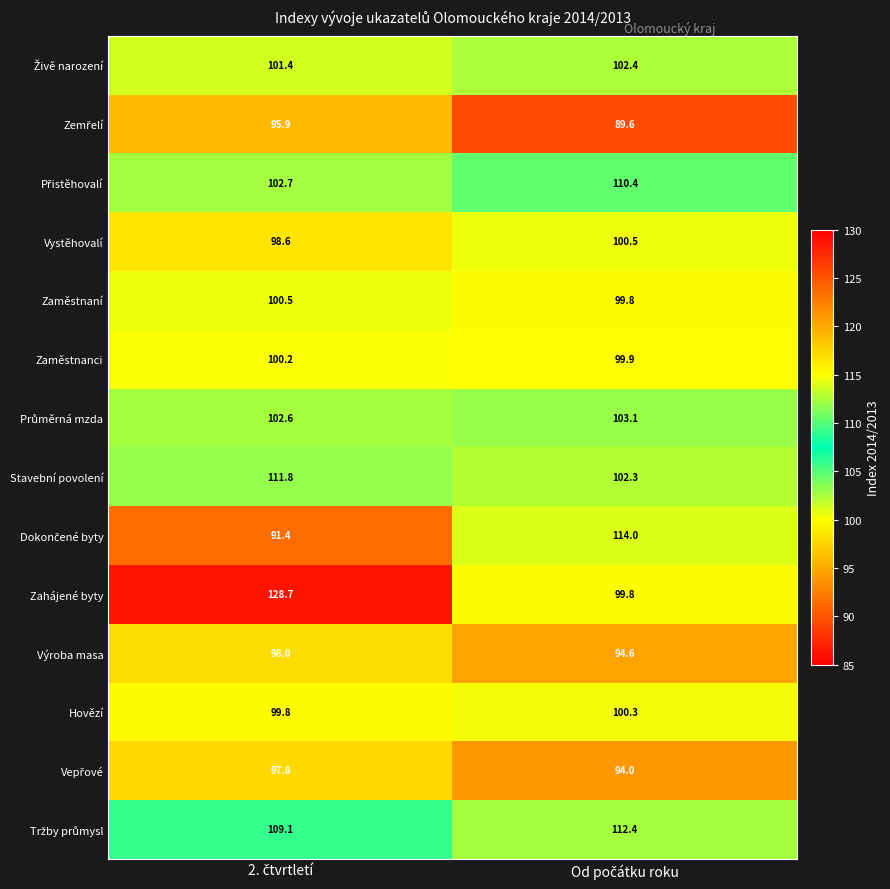

What is the sum of all Výroba masa values?

192.6